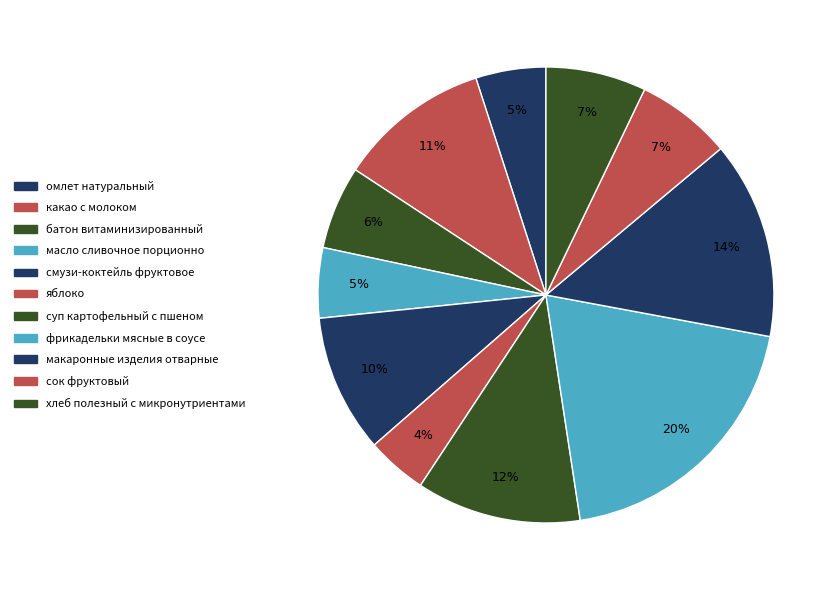

To the nearest percent, what is the average slice percentage?

9%